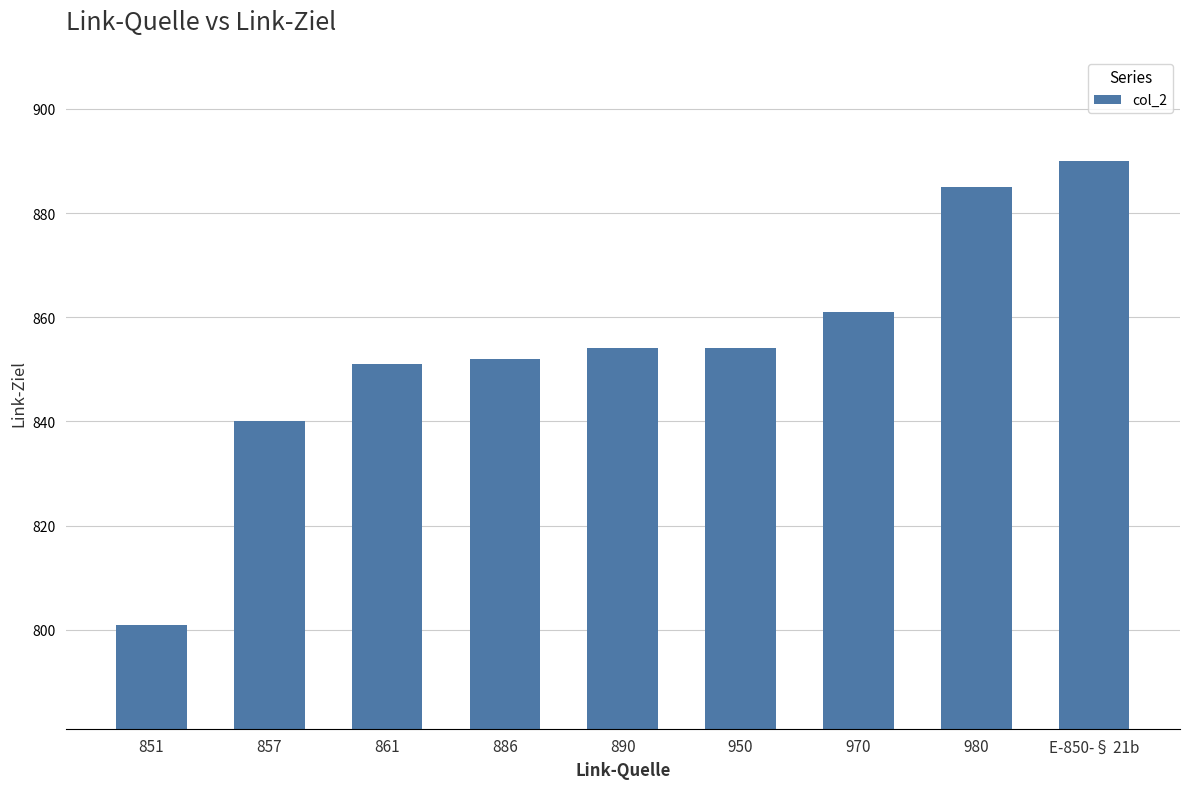

Reading right to left, list all the values displayed in this chart.

890	885	861	854	854	852	851	840	801